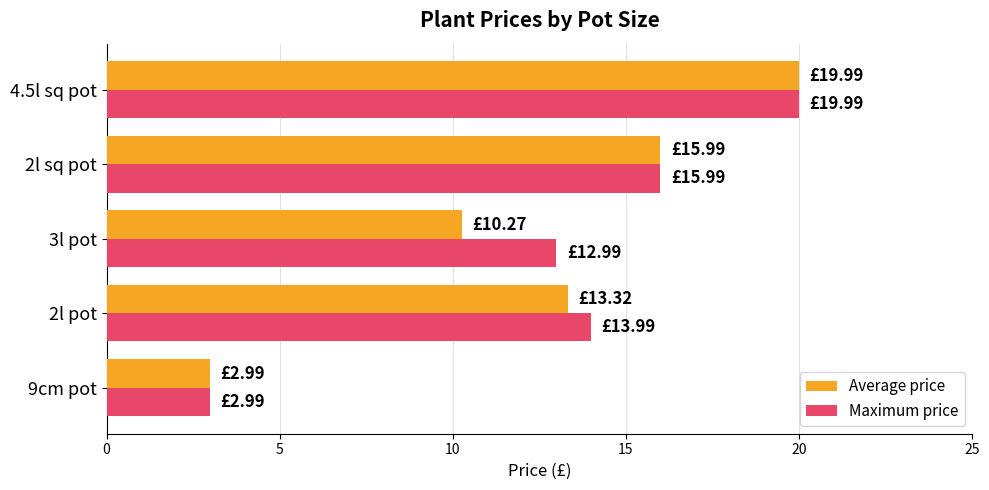

What is the average value of the Average price series?

12.5